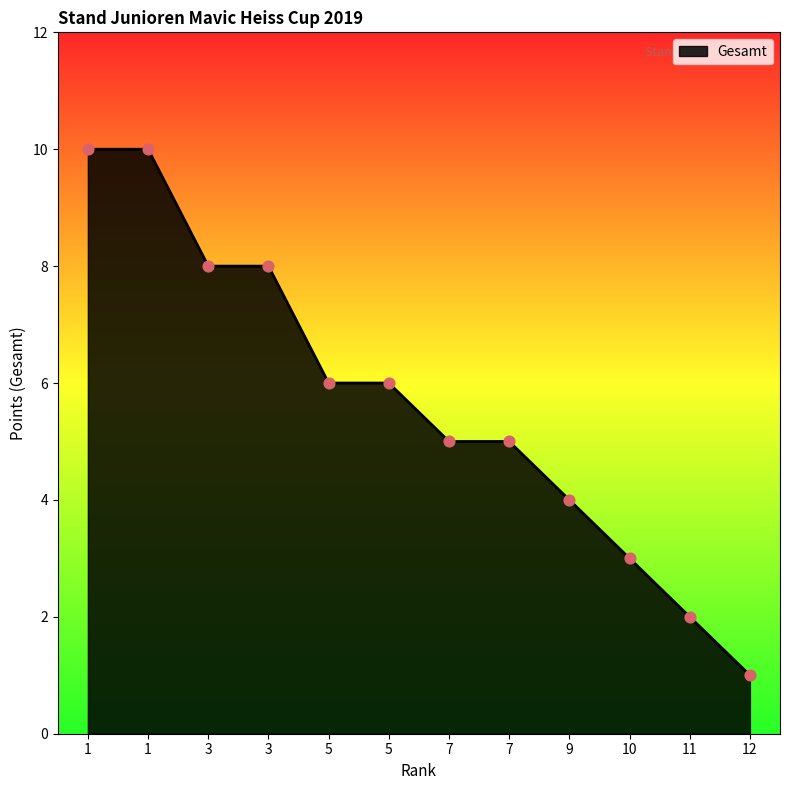

What is the ratio of the value at 7 to the value at 7?

1.0